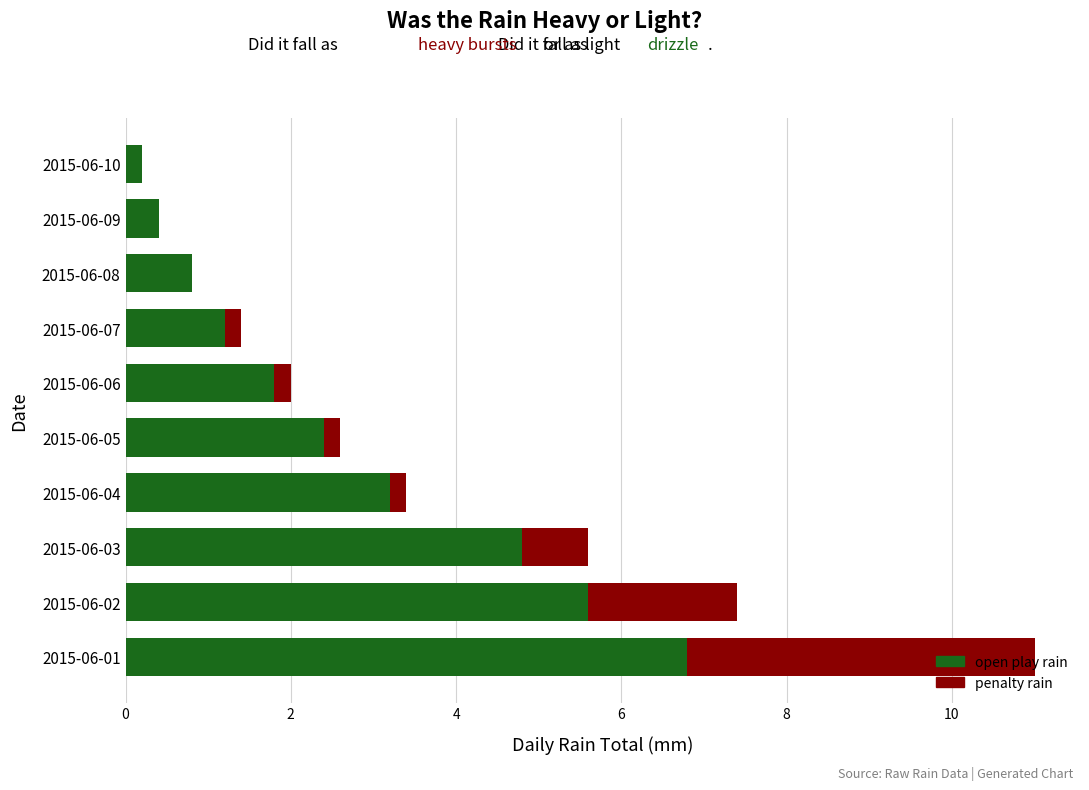

Which category has the highest value in the open play rain series?

2015-06-01